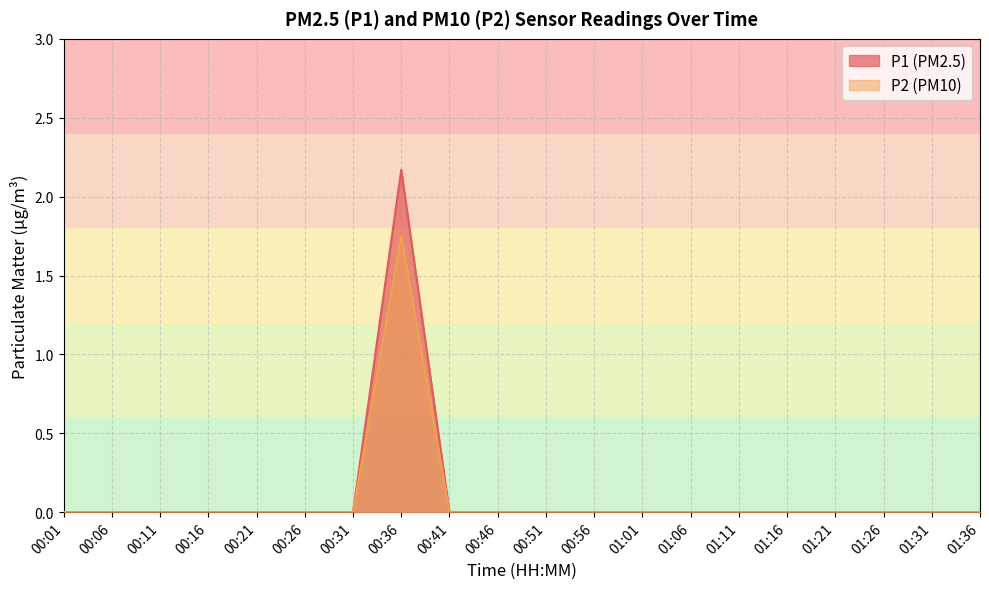

Reading right to left, transcribe all the data shown in this chart.

P1: 01:36=0.0	01:31=0.0	01:26=0.0	01:21=0.0	01:16=0.0	01:11=0.0	01:06=0.0	01:01=0.0	00:56=0.0	00:51=0.0	00:46=0.0	00:41=0.0	00:36=2.2	00:31=0.0	00:26=0.0	00:21=0.0	00:16=0.0	00:11=0.0	00:06=0.0	00:01=0.0
P2: 01:36=0.0	01:31=0.0	01:26=0.0	01:21=0.0	01:16=0.0	01:11=0.0	01:06=0.0	01:01=0.0	00:56=0.0	00:51=0.0	00:46=0.0	00:41=0.0	00:36=1.8	00:31=0.0	00:26=0.0	00:21=0.0	00:16=0.0	00:11=0.0	00:06=0.0	00:01=0.0